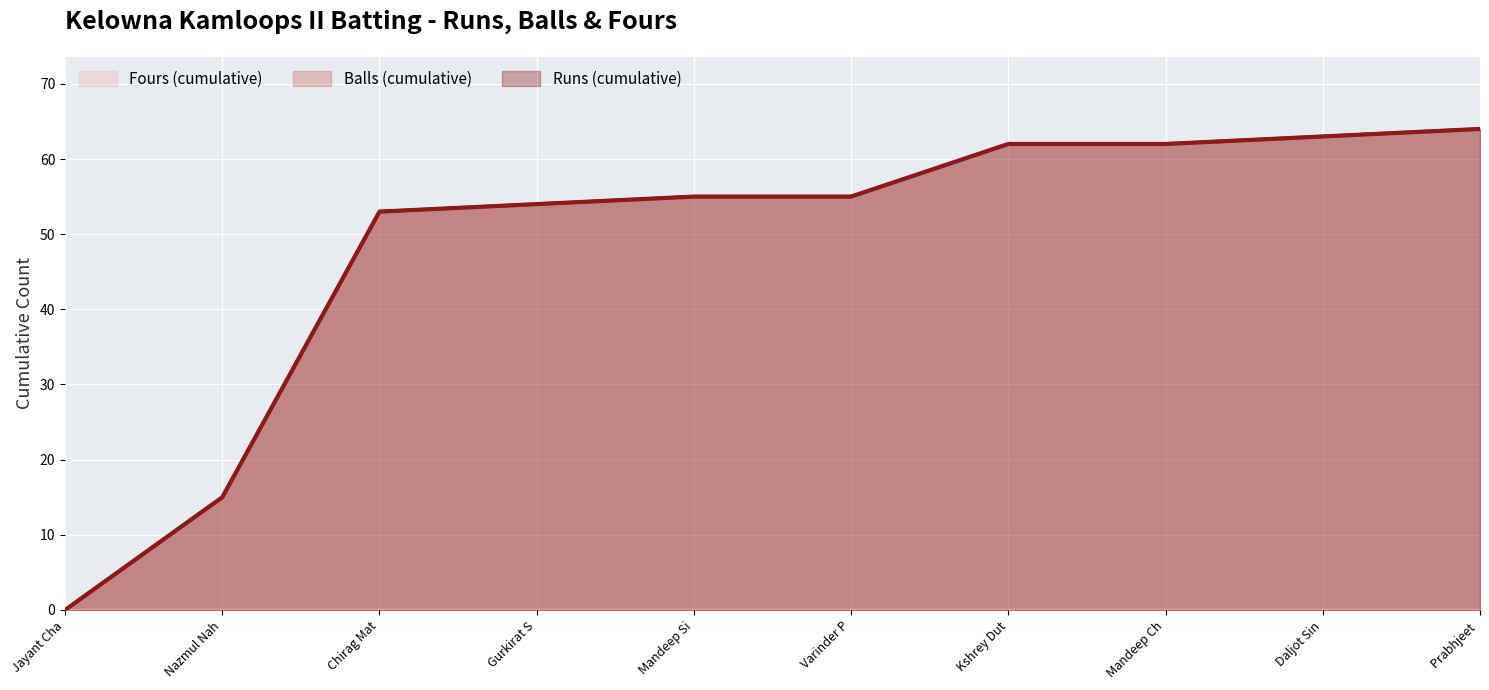

List the labels in order of Fours value, largest first.

Jayant Chaudhry, Nazmul Nahiyan, Chirag Mathur, Gurkirat Sodhi, Mandeep Singh, Varinder Partap Randhawa, Kshrey Dutta, Mandeep Chahal, Daljot Singh, Prabhjeet Singh